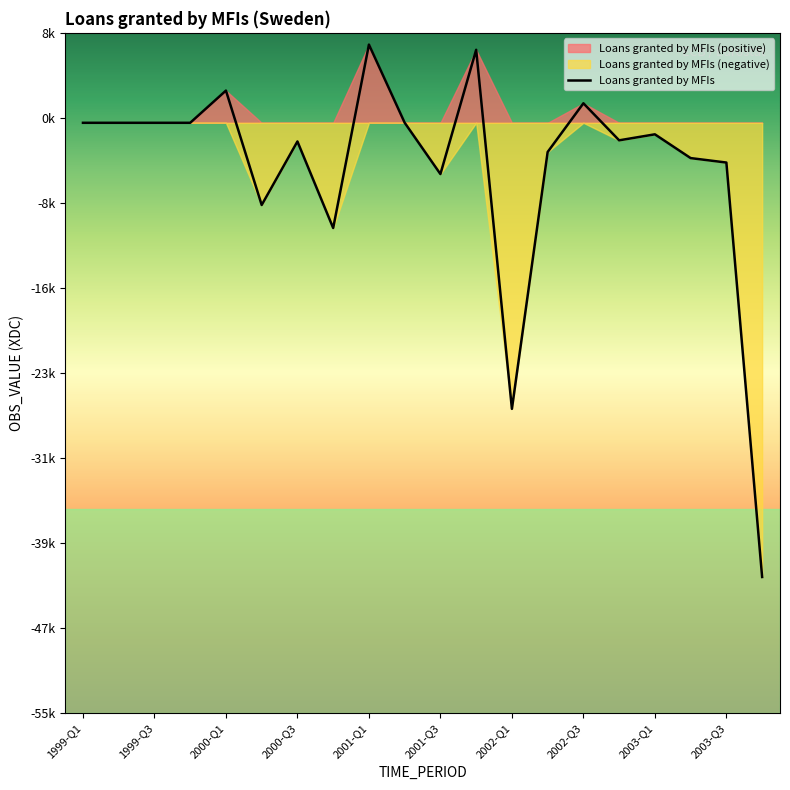

Where is the first local maximum?

2000-Q1